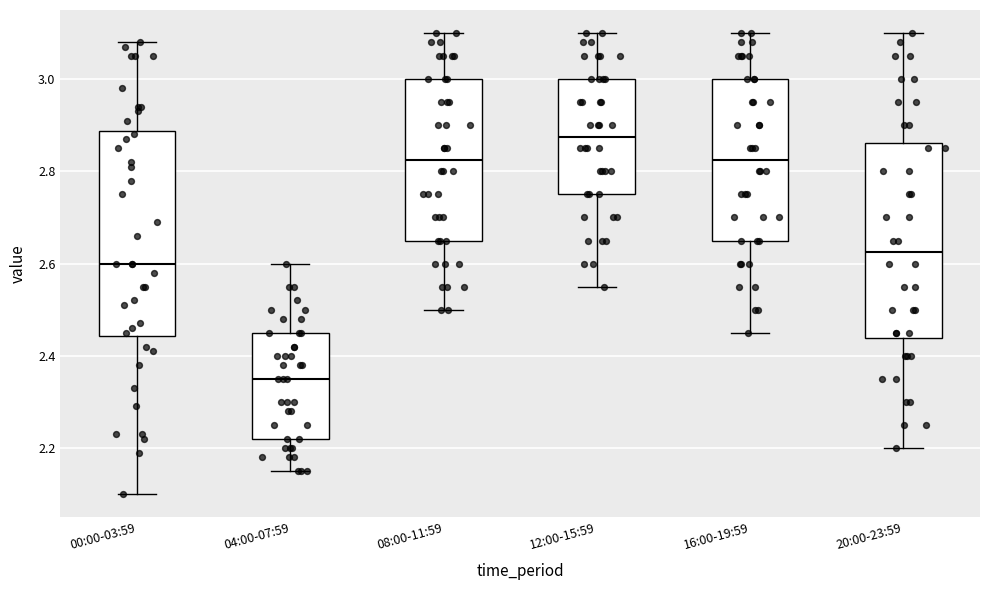

Reading left to right, read every box against the y-axis: the position of its median line, the range the box covers, and the ends of its whiskers. The values are not printed on the chart, so give them approximately, as read against the axis.

00:00-03:59: median 2.60, box 2.44 to 2.88, whiskers 2.10 to 3.08
04:00-07:59: median 2.36, box 2.22 to 2.46, whiskers 2.16 to 2.60
08:00-11:59: median 2.82, box 2.66 to 3.00, whiskers 2.50 to 3.10
12:00-15:59: median 2.88, box 2.76 to 3.00, whiskers 2.56 to 3.10
16:00-19:59: median 2.82, box 2.66 to 3.00, whiskers 2.46 to 3.10
20:00-23:59: median 2.62, box 2.44 to 2.86, whiskers 2.20 to 3.10